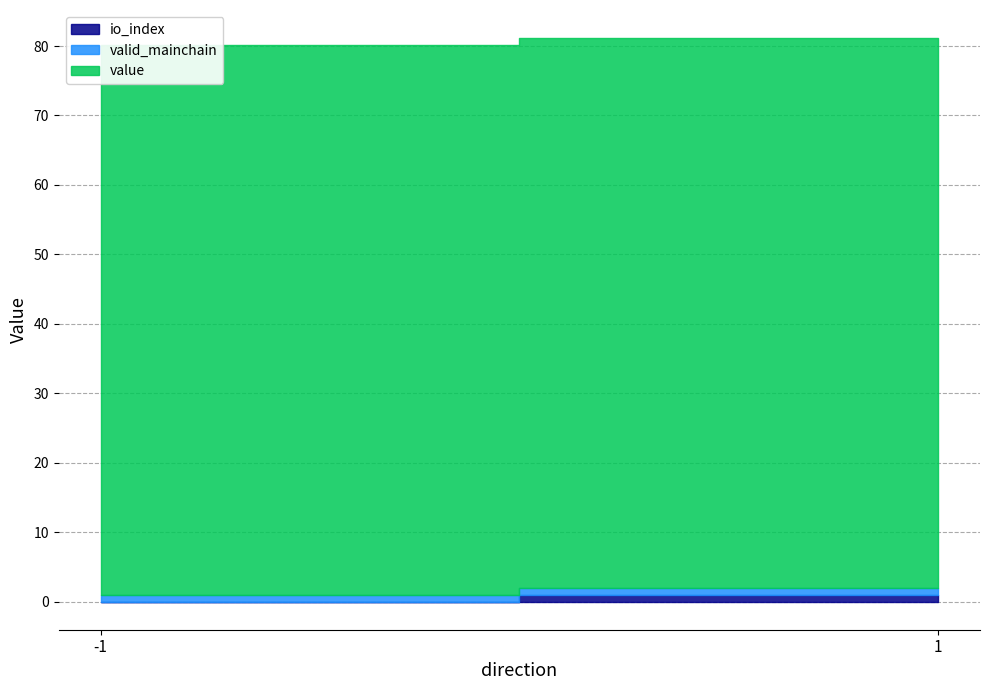

At which category is the sum across all series the highest?

1